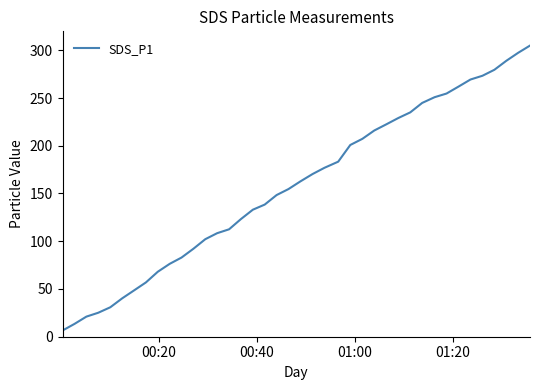

How many lines are shown in the chart?

1